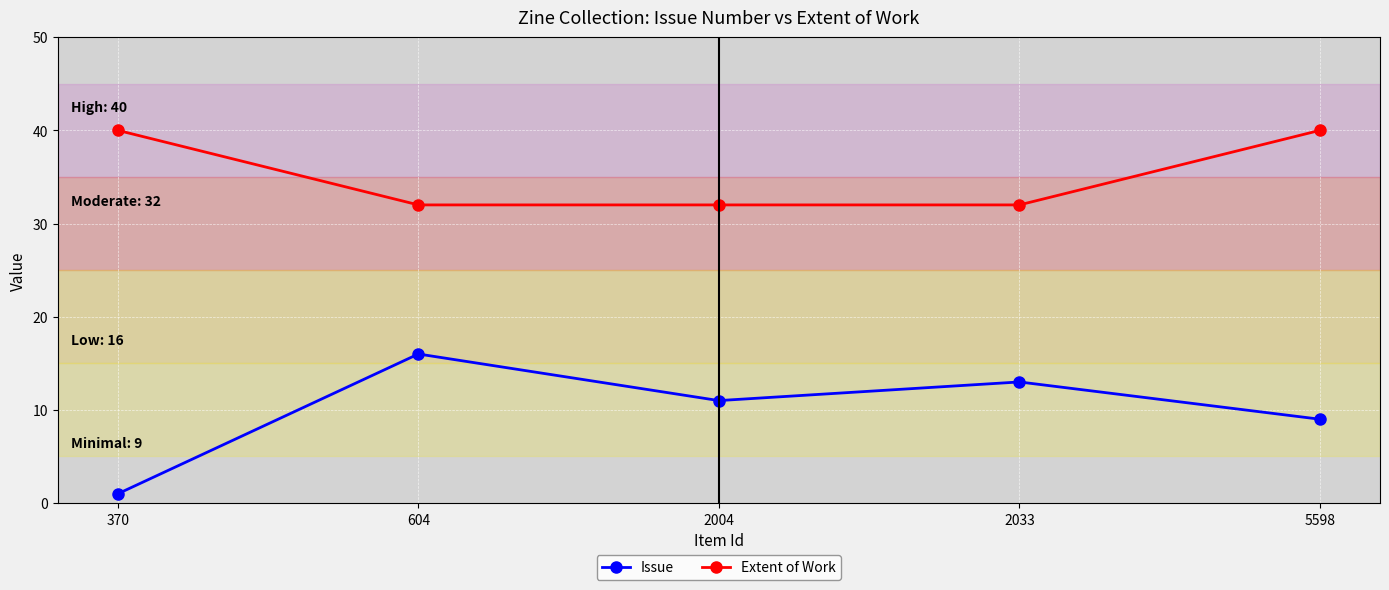

Which series has the widest spread of values?

Issue